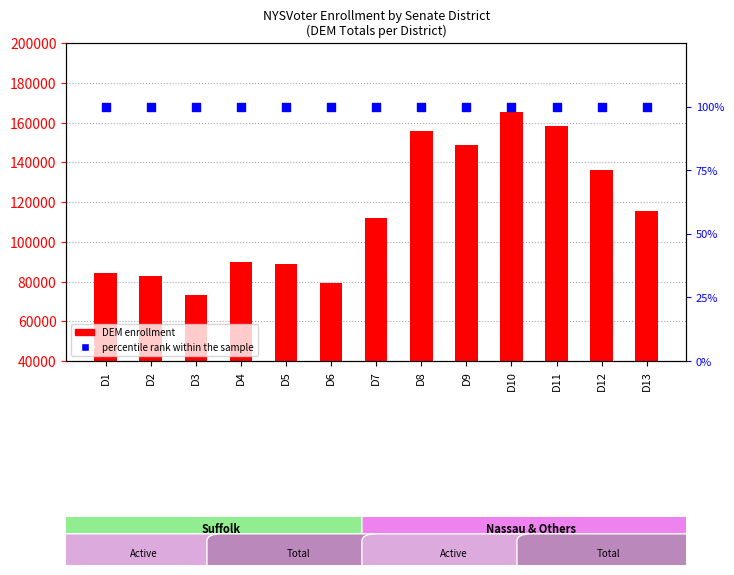

Which series contains the lowest Y value?

percentile rank within the sample